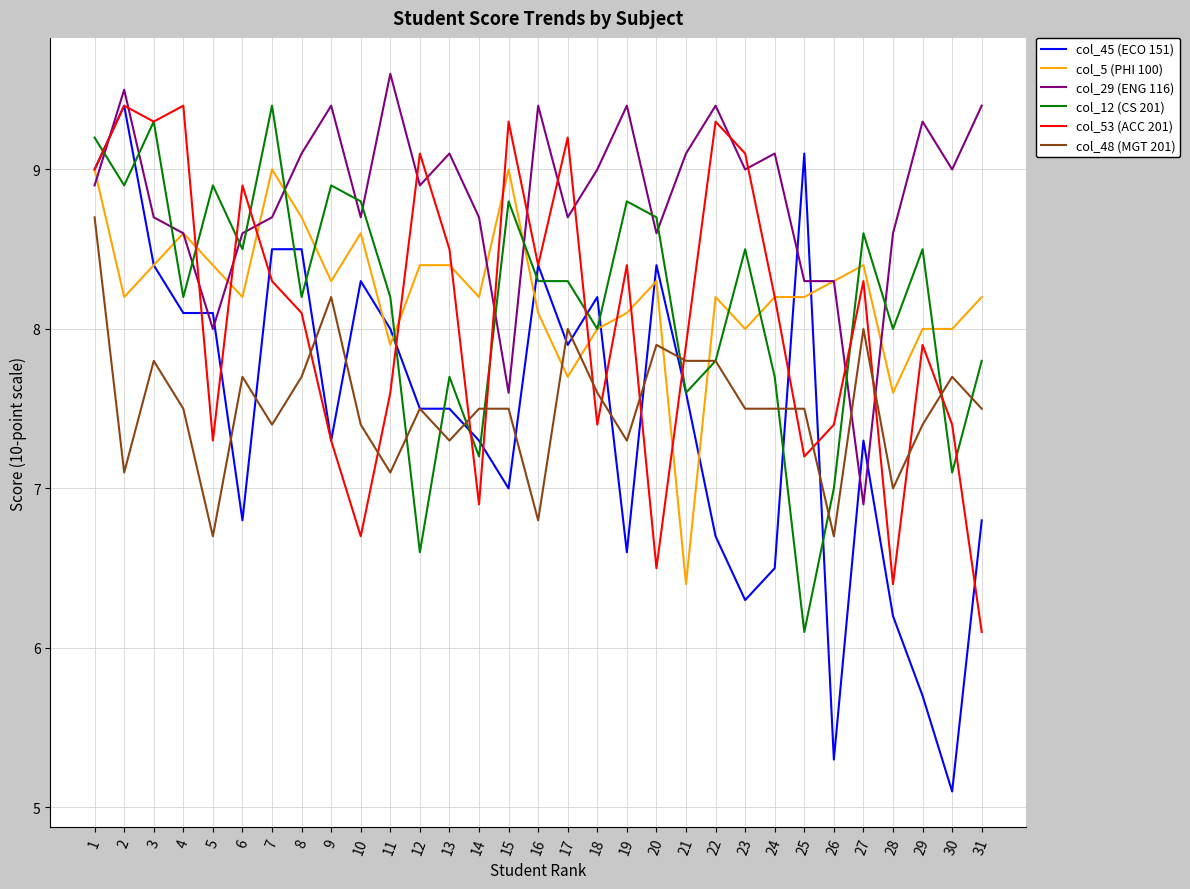

Which category has the lowest value across all series?

30